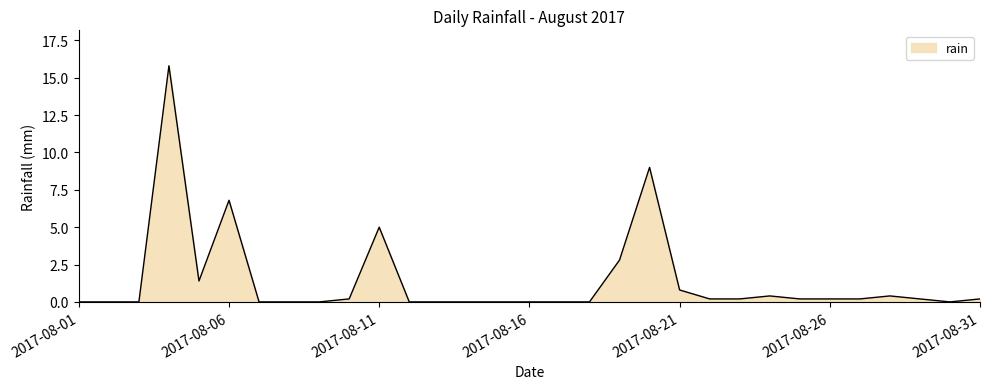

What is the difference between the maximum and minimum values?

15.8